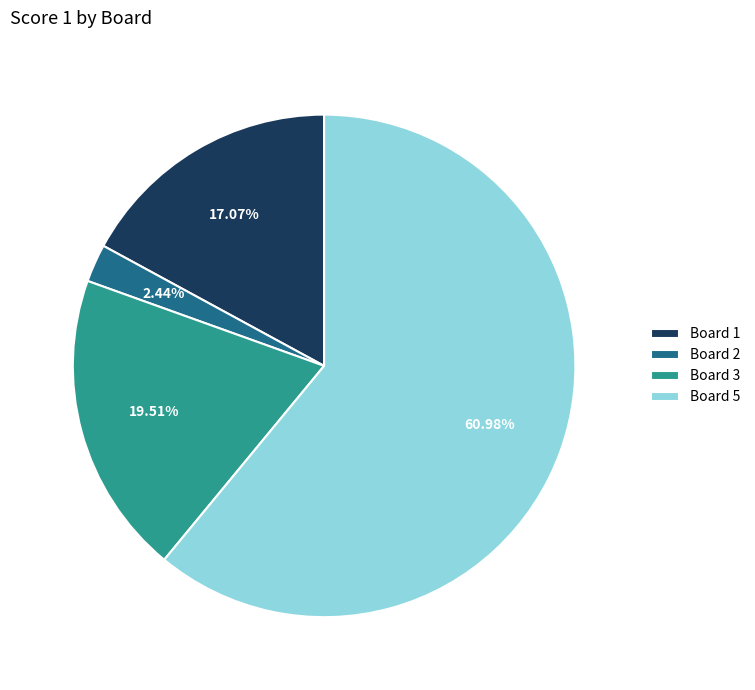

True or false: Board 5 accounts for 61% of the total.

True